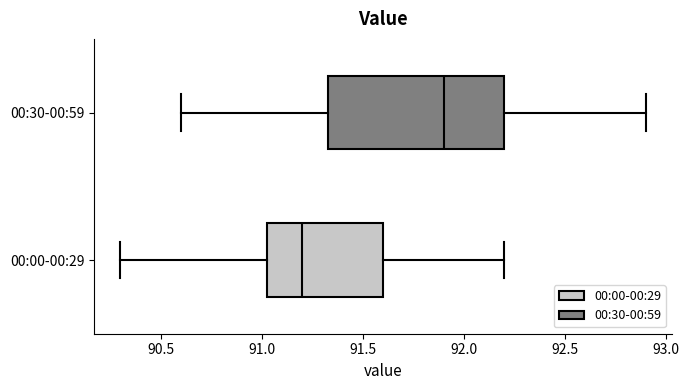

Where is the right edge of the box for 00:30-00:59 on the x-axis? The values are not printed on the chart, so give them approximately, as read against the axis.

92.20